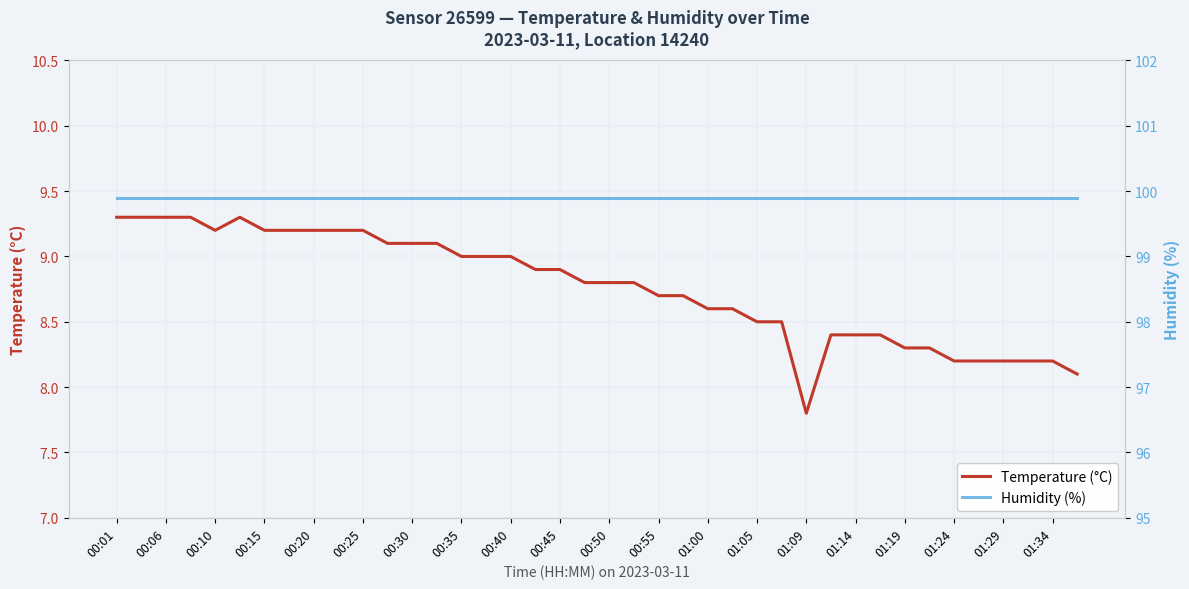

Is this an area chart (filled region under the line)?

No